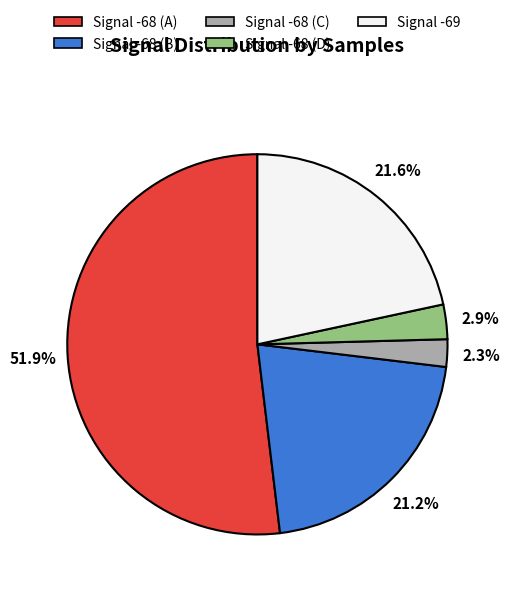

Does any single category account for the majority?

Yes